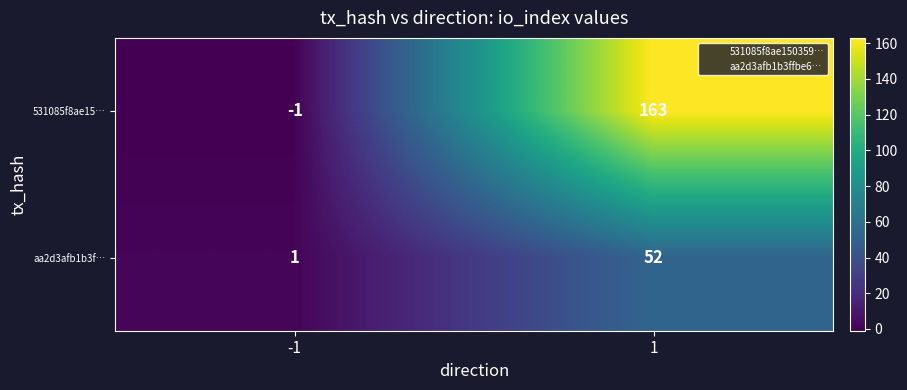

The value of aa2d3afb1b3f… at 1 is 52. True or false?

True